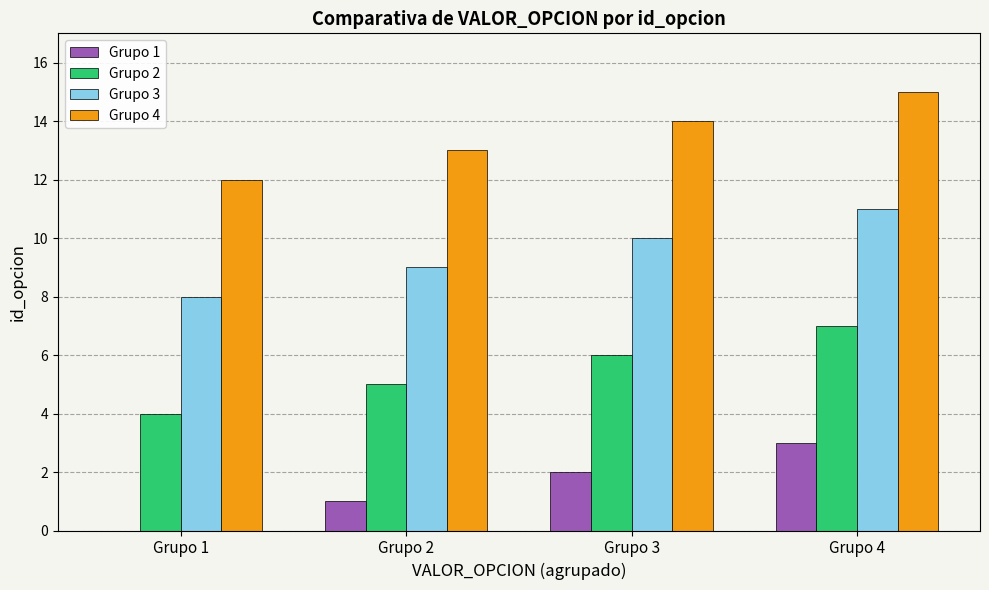

Reading right to left, what are all the values shown in this chart?

Grupo 1: 3	2	1	0
Grupo 2: 7	6	5	4
Grupo 3: 11	10	9	8
Grupo 4: 15	14	13	12